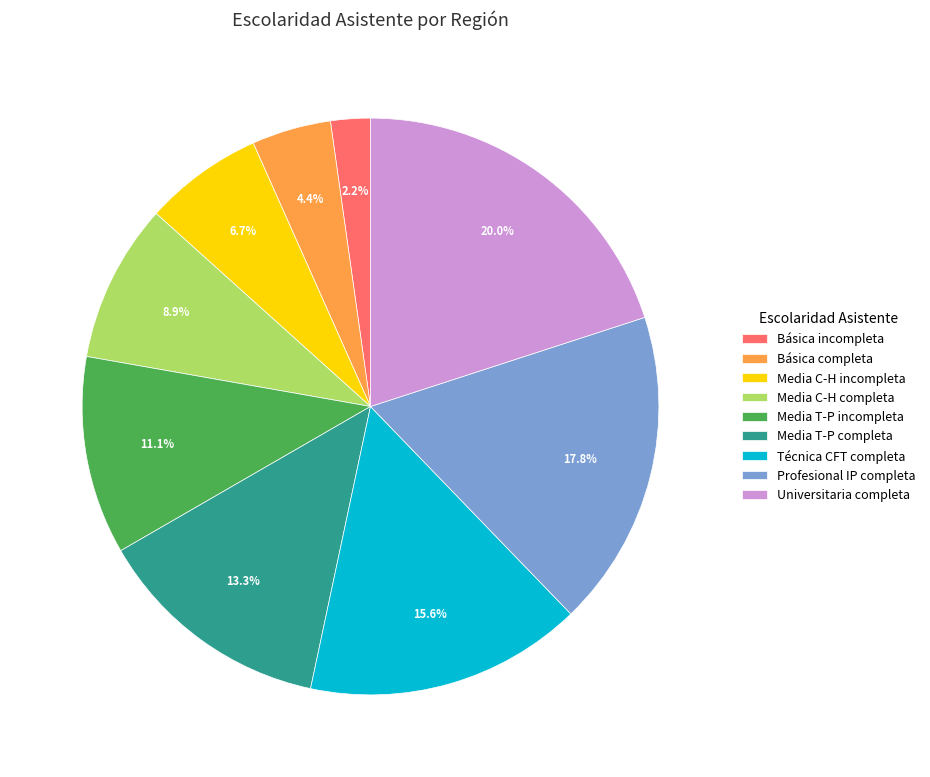

Is there any slice that represents more than half of the pie?

No